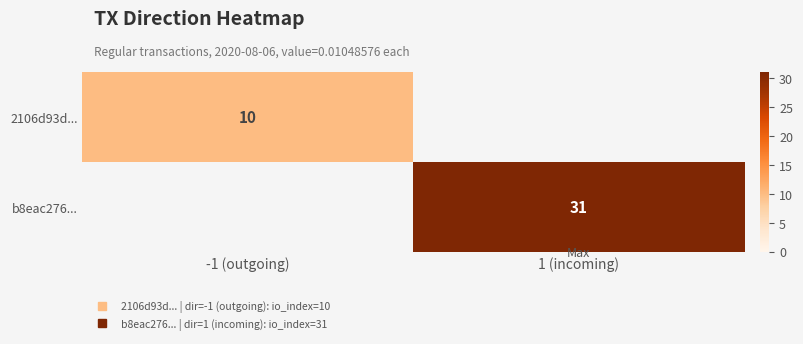

At how many categories does at least one series exceed 16?

1